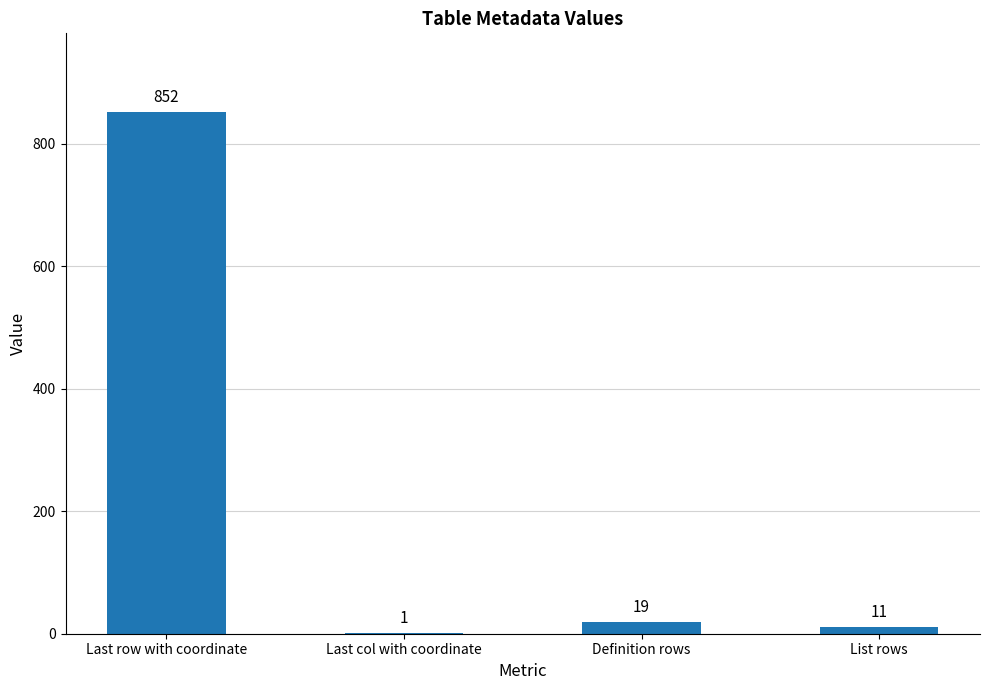

Are the bars horizontal?

No